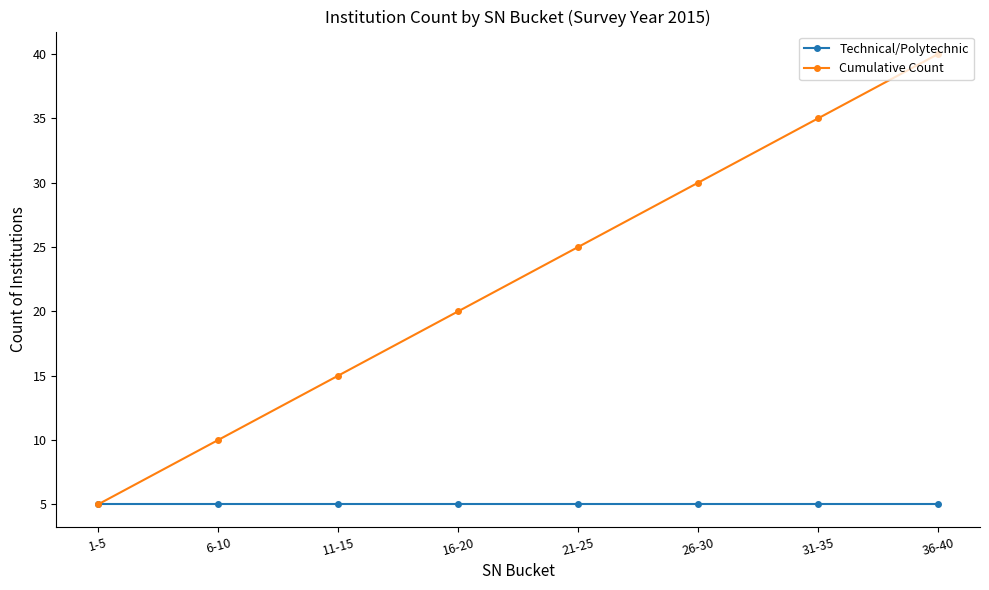

At which category is the sum across all series the highest?

36-40